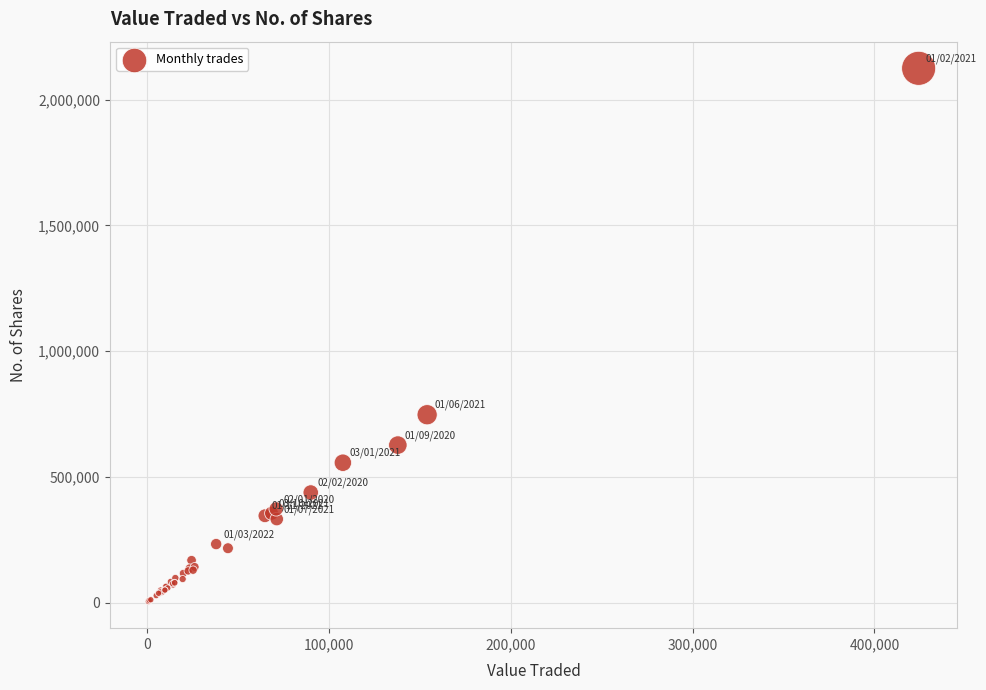

What Y value in the scatter plot is closest to 1064670?

747164